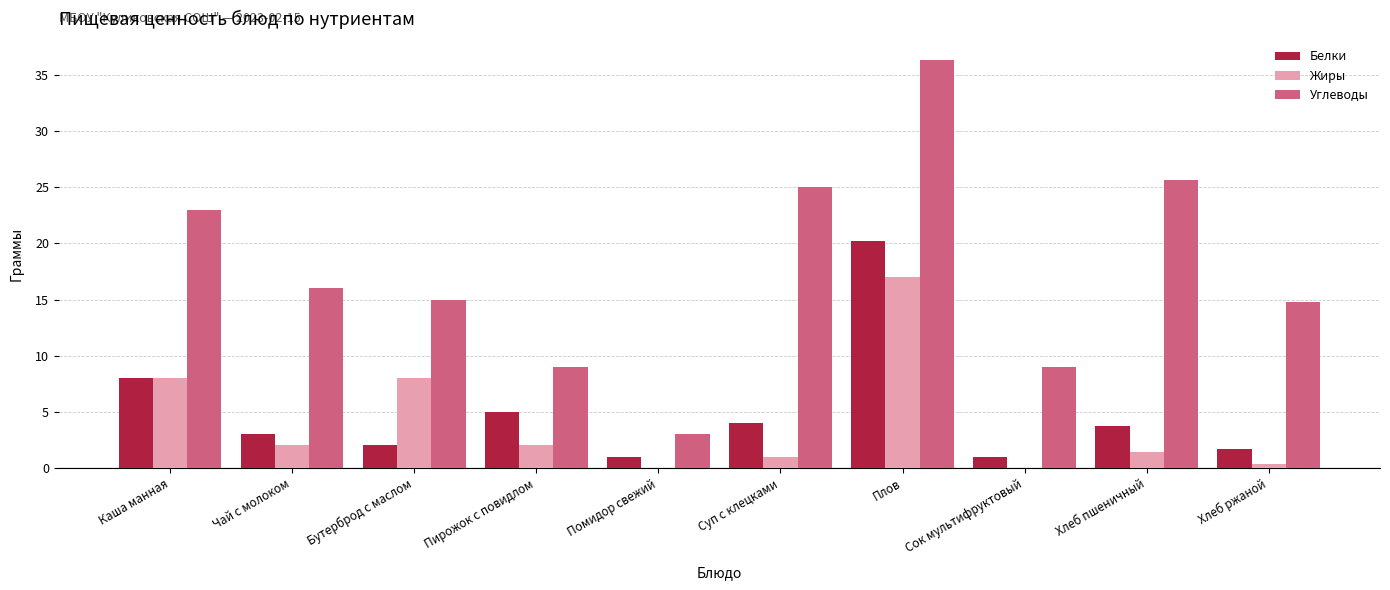

What is the sum of the Углеводы values at Бутерброд с маслом and Пирожок с повидлом?

24.0